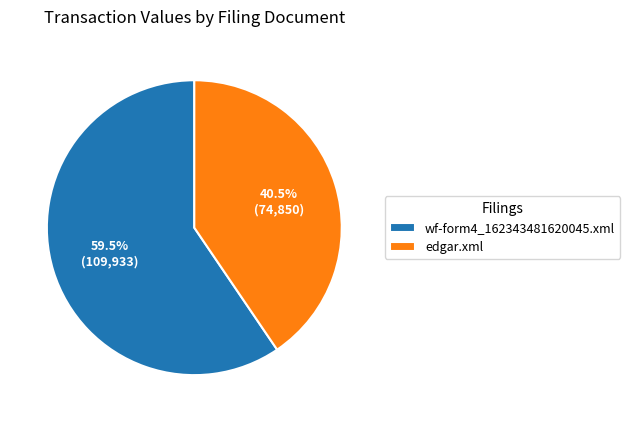

Count the number of slices in the pie.

2